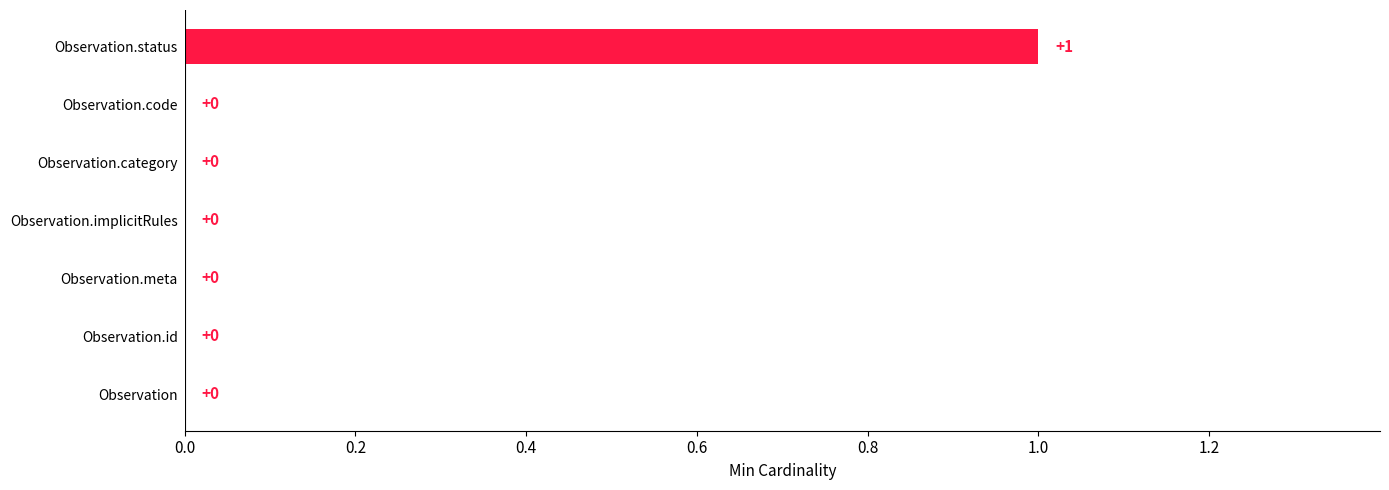

How many distinct data groups are displayed?

1